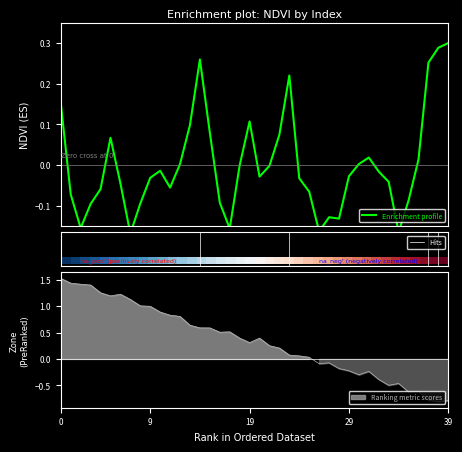

True or false: there are more than 2 points higher than both neighbors.

True